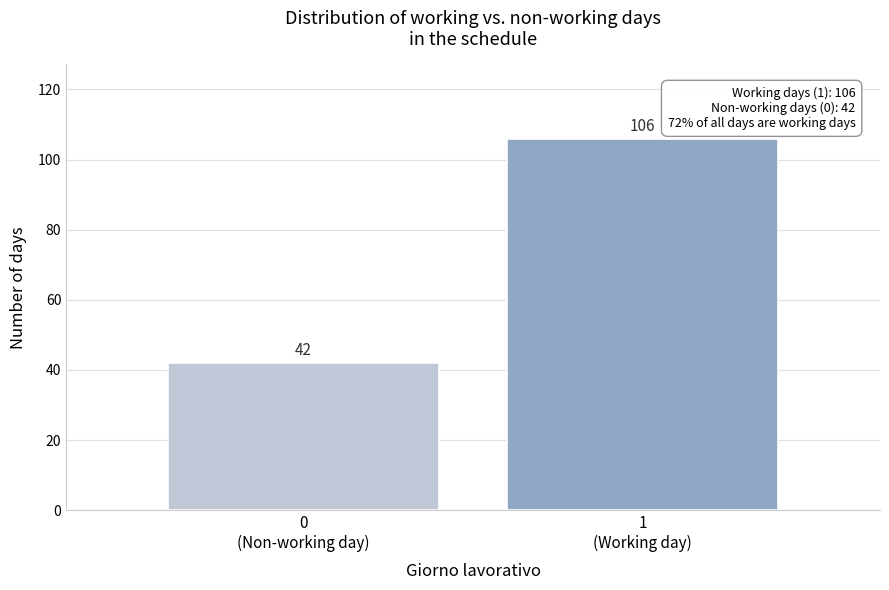

Reading left to right, transcribe all the data shown in this chart.

42	106